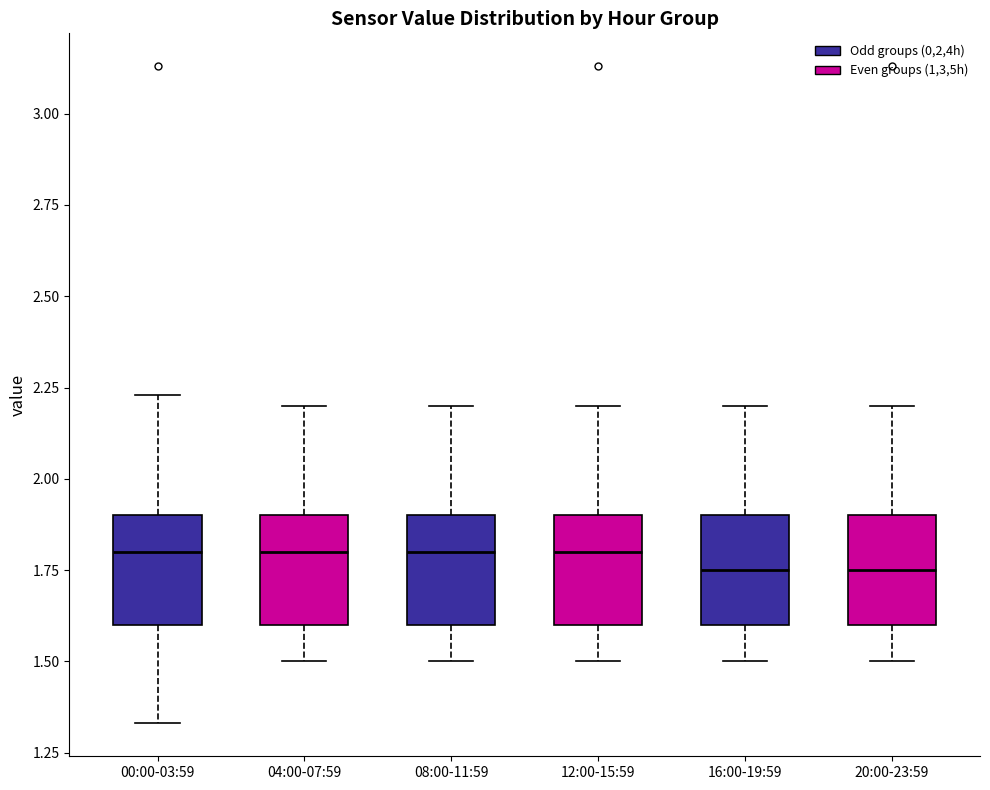

Reading left to right, read every box against the y-axis: the position of its median line, the range the box covers, and the ends of its whiskers. The values are not printed on the chart, so give them approximately, as read against the axis.

00:00-03:59: median 1.80, box 1.60 to 1.90, whiskers 1.35 to 2.25
04:00-07:59: median 1.80, box 1.60 to 1.90, whiskers 1.50 to 2.20
08:00-11:59: median 1.80, box 1.60 to 1.90, whiskers 1.50 to 2.20
12:00-15:59: median 1.80, box 1.60 to 1.90, whiskers 1.50 to 2.20
16:00-19:59: median 1.75, box 1.60 to 1.90, whiskers 1.50 to 2.20
20:00-23:59: median 1.75, box 1.60 to 1.90, whiskers 1.50 to 2.20